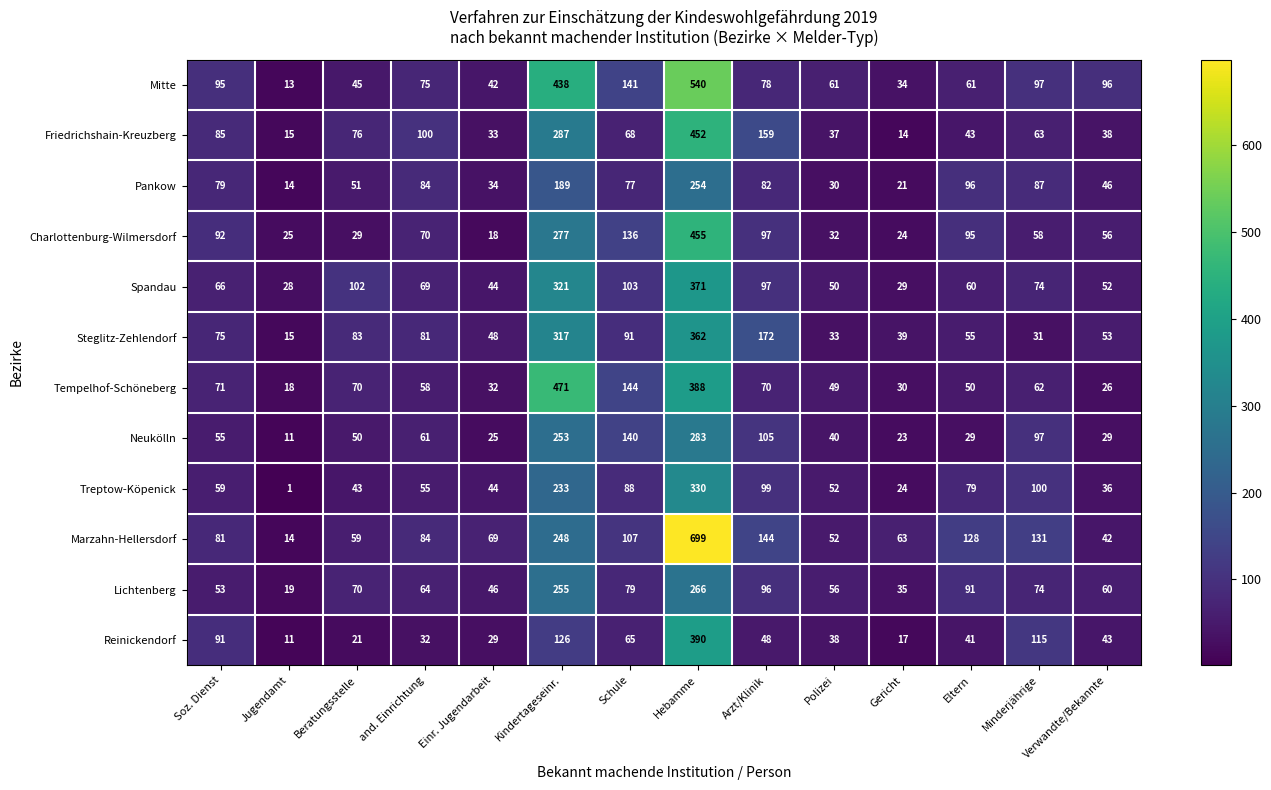

True or false: Mitte has a value of 540 at Hebamme.

True